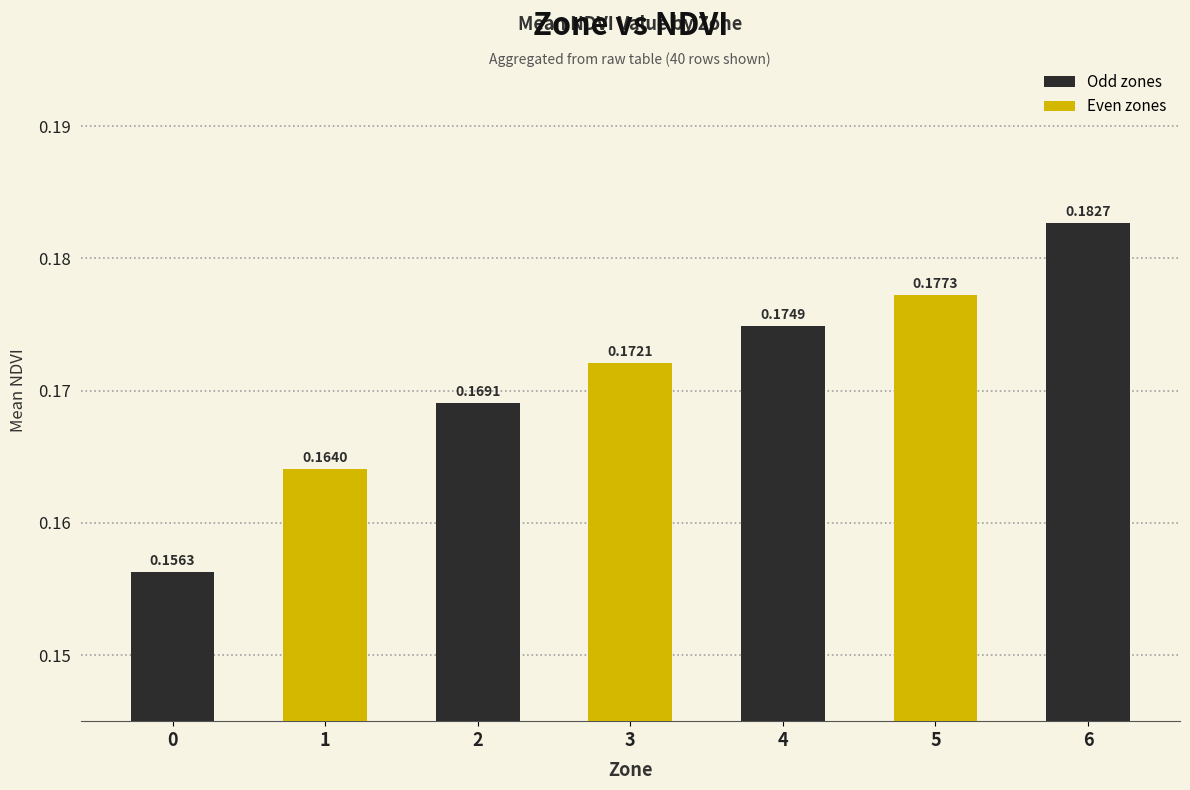

Rank the categories by value from lowest to highest.

0, 1, 2, 3, 4, 5, 6